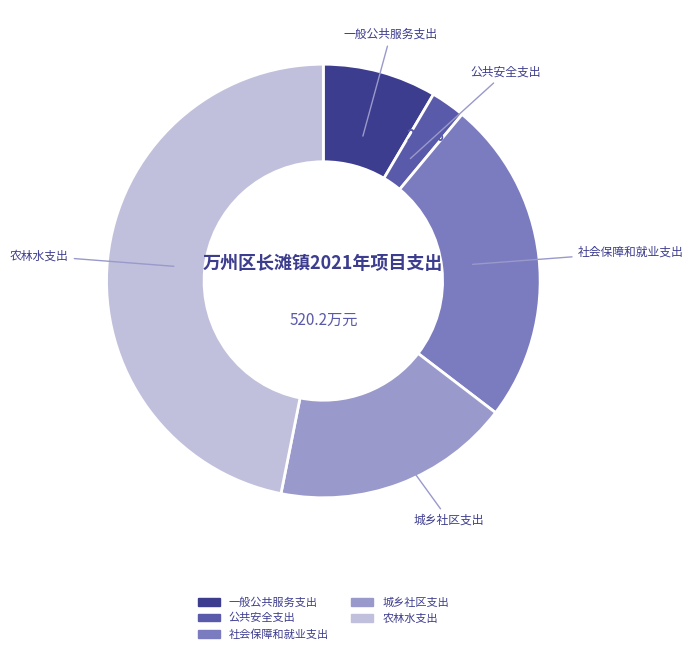

To the nearest percent, what is the combined percentage of 一般公共服务支出 and 公共安全支出?

11%